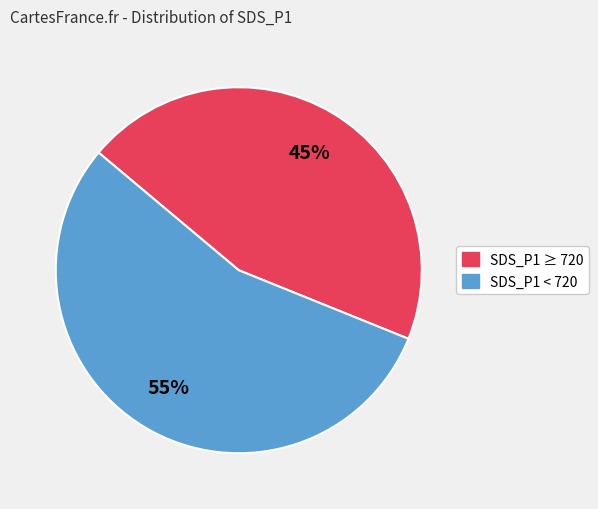

To the nearest percent, what is the difference between the largest and smallest slice percentages?

10%